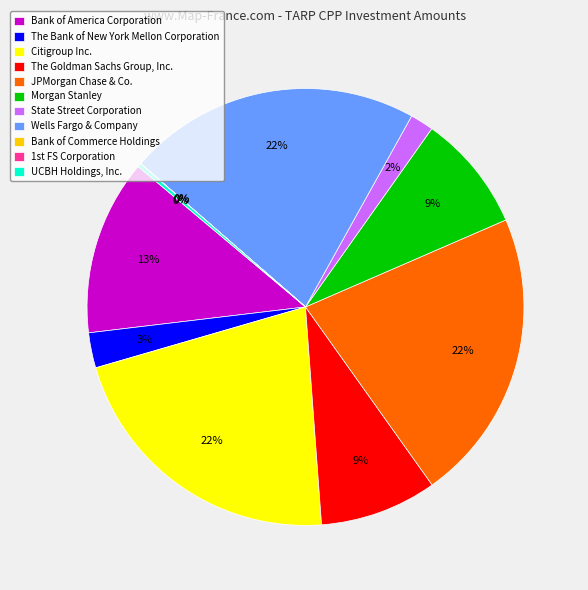

Does Citigroup Inc. represent more than half of the total?

No